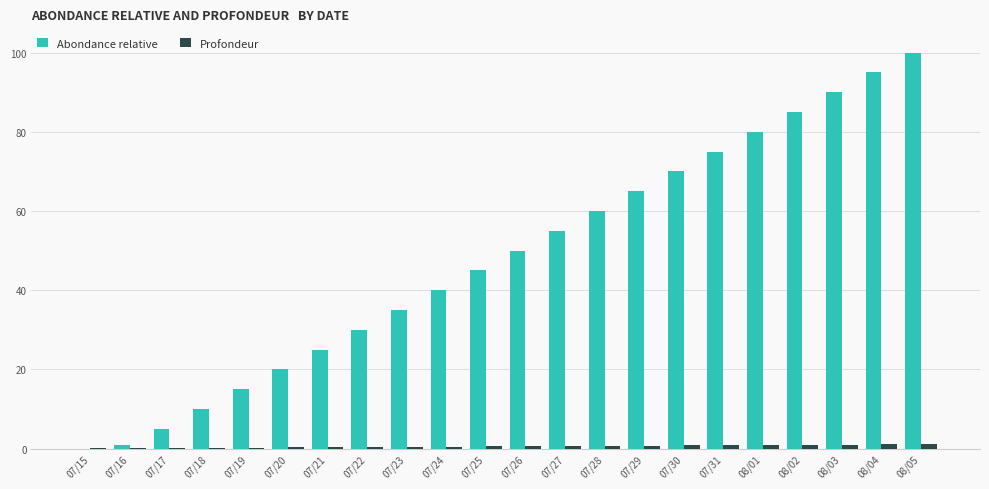

The Abondance relative series shows 153.4 at 08/05. True or false?

False